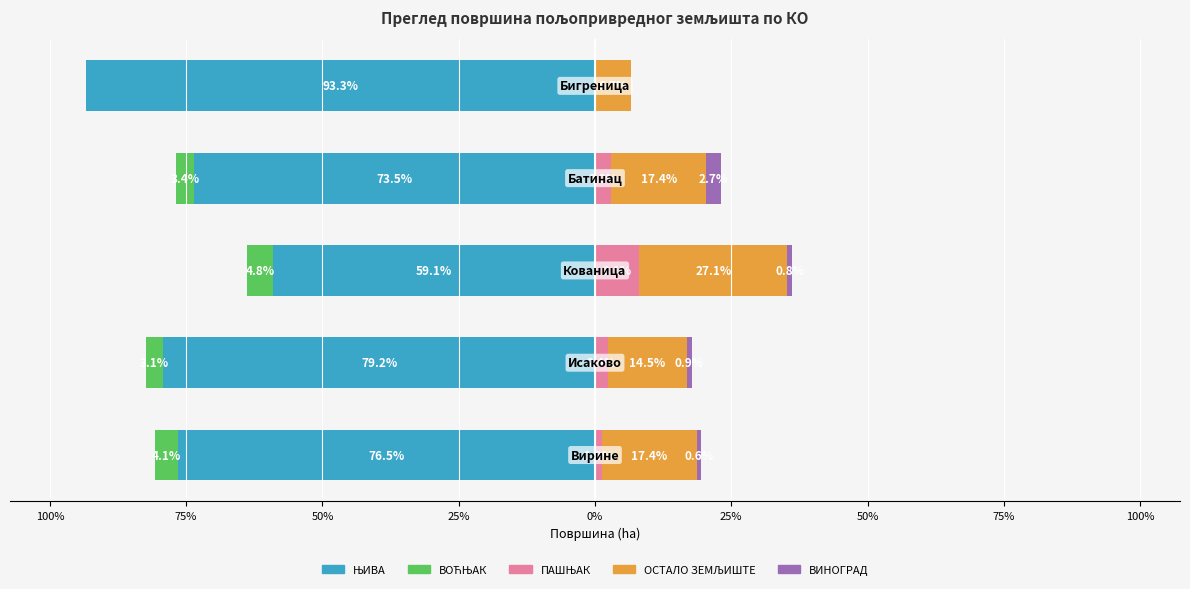

Between 75% and 50%, which series saw the biggest shift?

ЊИВА